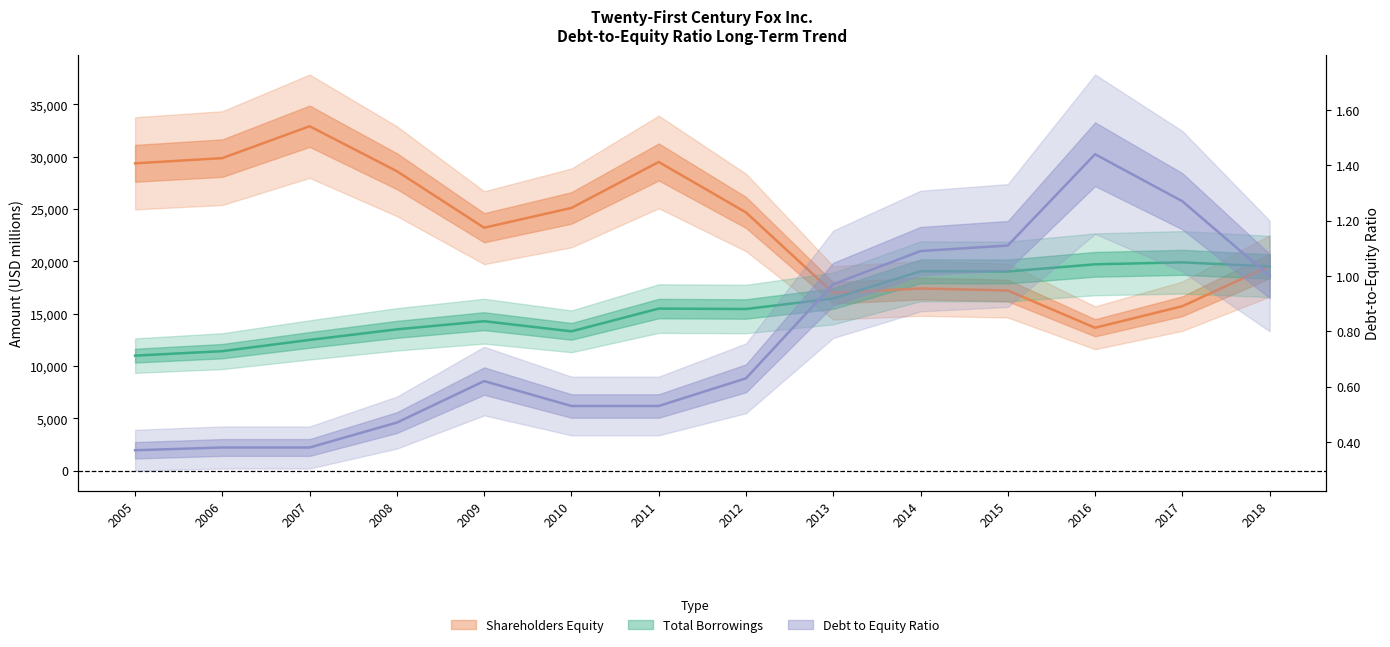

The value of Total Borrowings at 2015 is 19039.0. True or false?

True